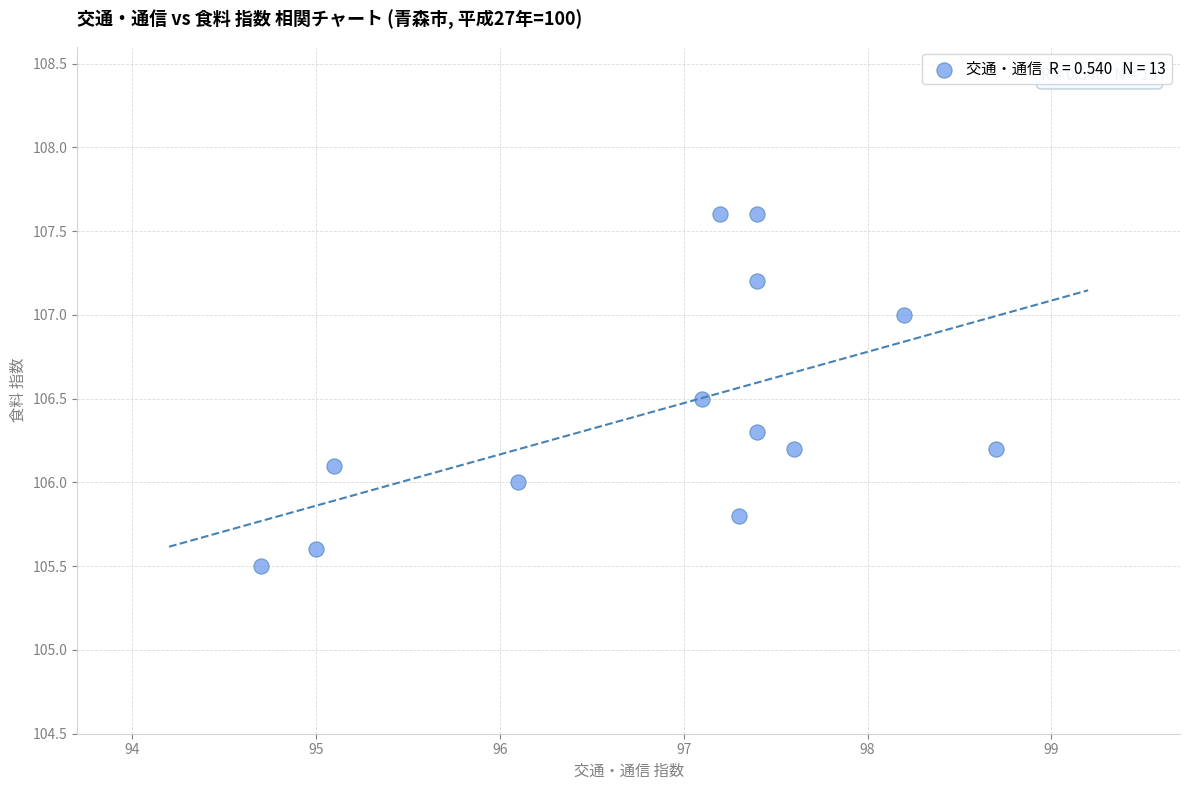

What is the range of Y values (max minus min)?

2.1